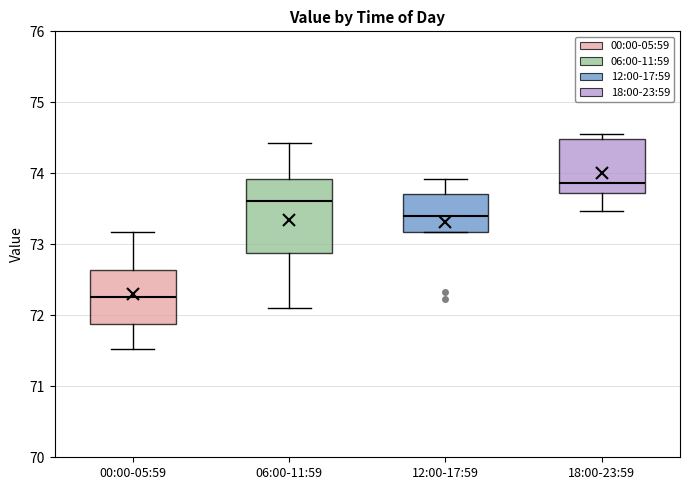

Reading left to right, read every box against the y-axis: the position of its median line, the range the box covers, and the ends of its whiskers. The values are not printed on the chart, so give them approximately, as read against the axis.

00:00-05:59: median 72.3, box 71.9 to 72.6, whiskers 71.5 to 73.2
06:00-11:59: median 73.6, box 72.9 to 73.9, whiskers 72.1 to 74.4
12:00-17:59: median 73.4, box 73.2 to 73.7, whiskers 73.2 to 73.9
18:00-23:59: median 73.9, box 73.7 to 74.5, whiskers 73.5 to 74.6